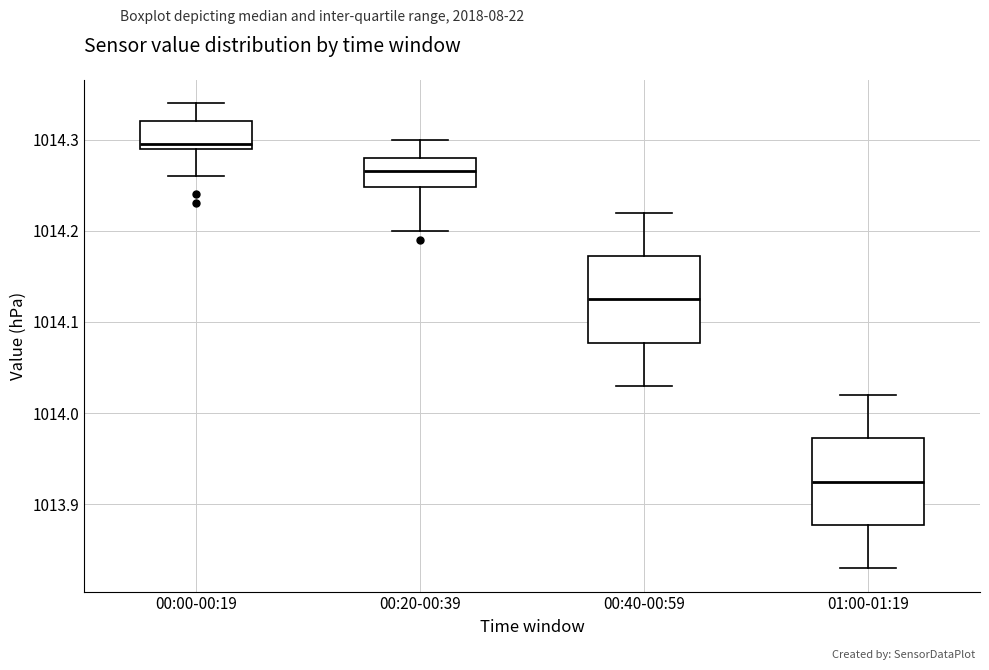

Which box has the lowest median line?

01:00-01:19